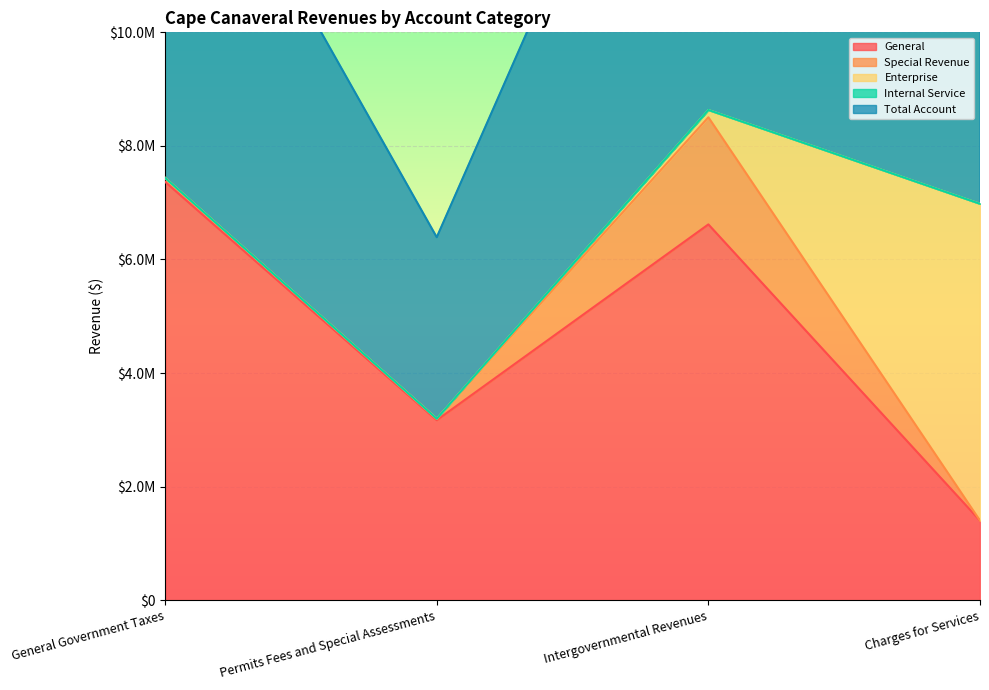

How many values in the General series are below 6617982?

2